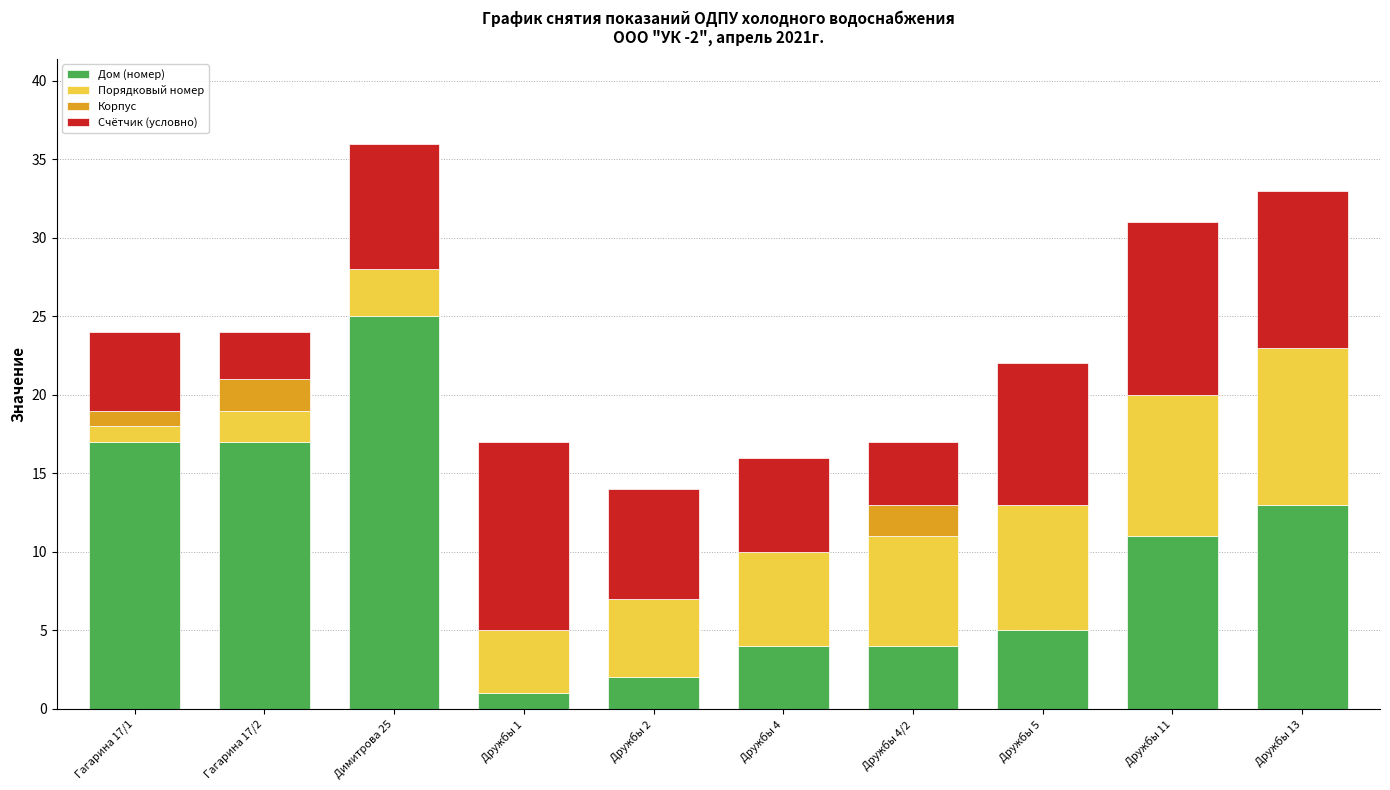

Is it true that Дом (номер) equals 2 at Дружбы 4?

False